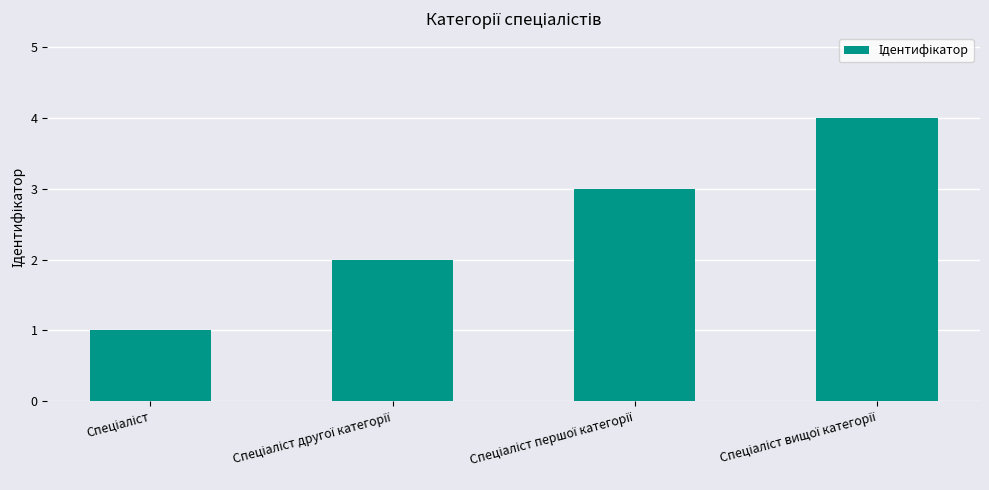

What is the sum of all values?

10